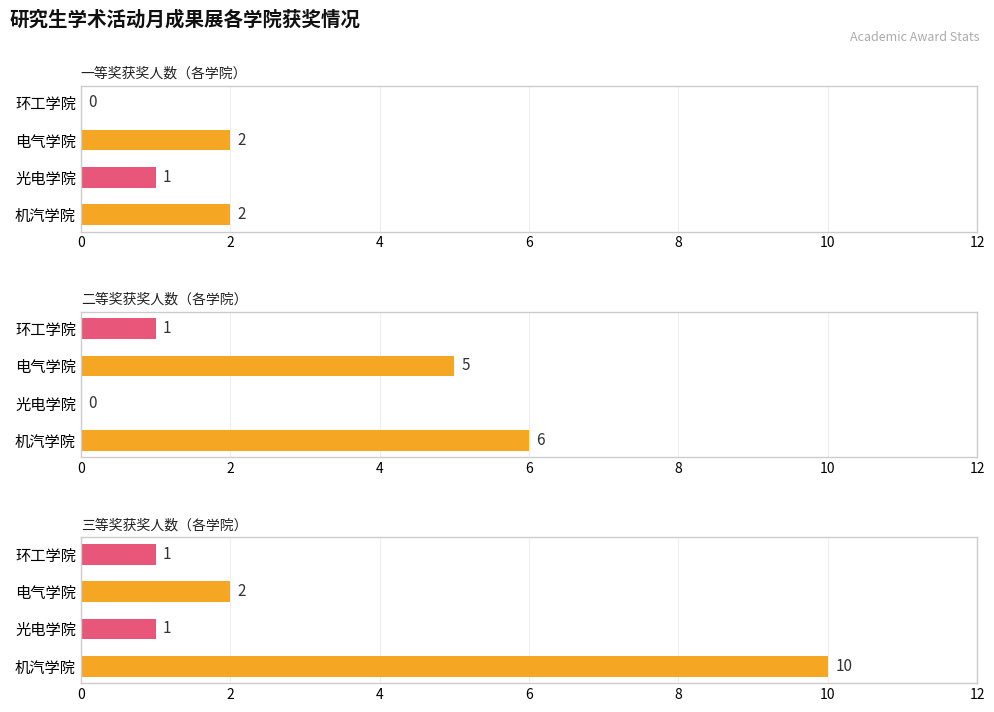

What is the minimum value for 三等奖获奖人数（各学院）?

1